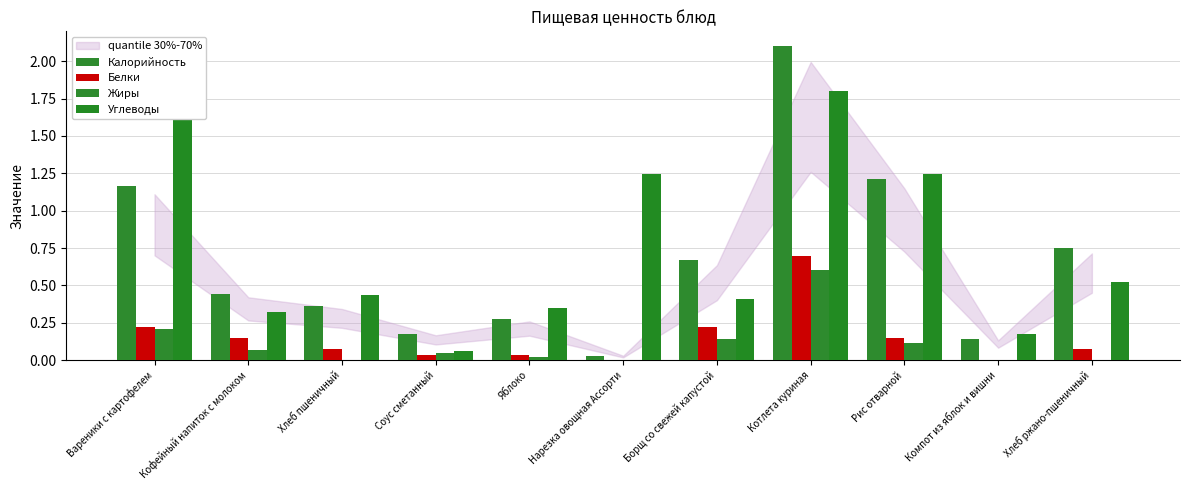

Rank the series by their maximum value, from lowest to highest.

Жиры, Белки, Углеводы, Калорийность